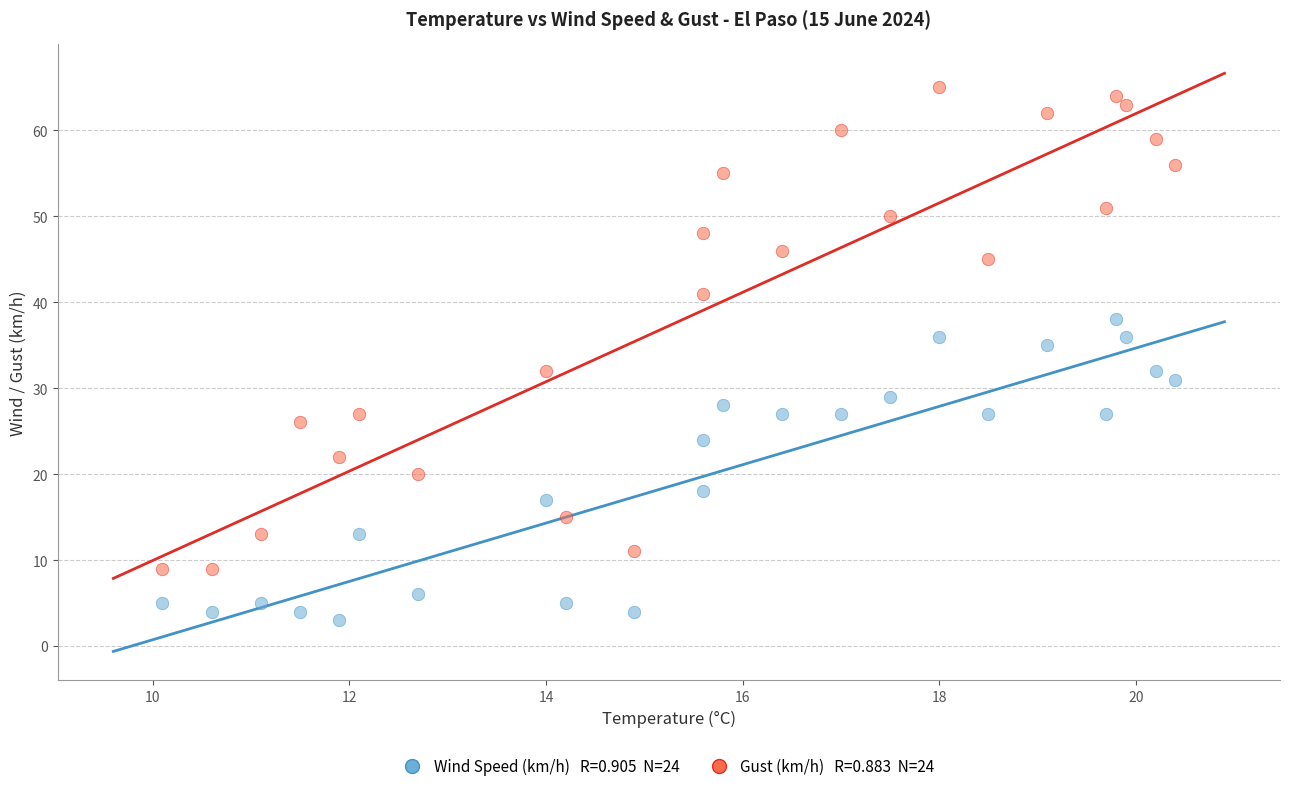

Across all series, what Y value is closest to 34?

35